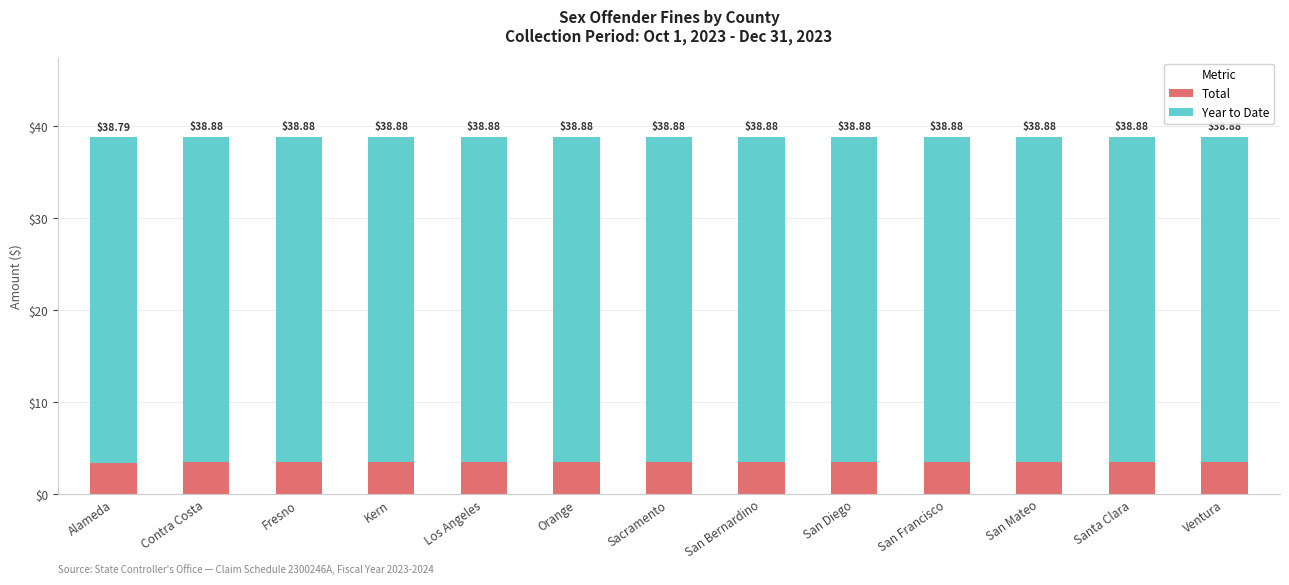

At which label is Total closest to 3?

Alameda